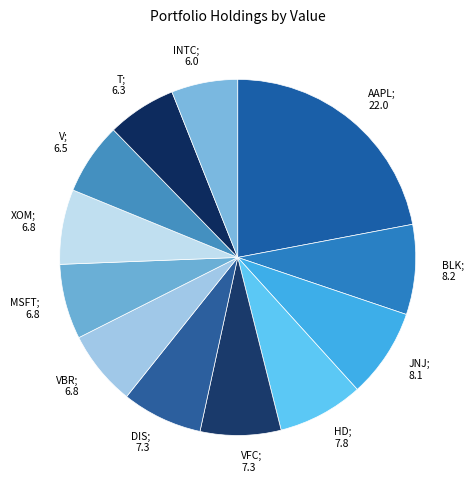

Is it true that V; 6.5 is 7% of the pie?

True